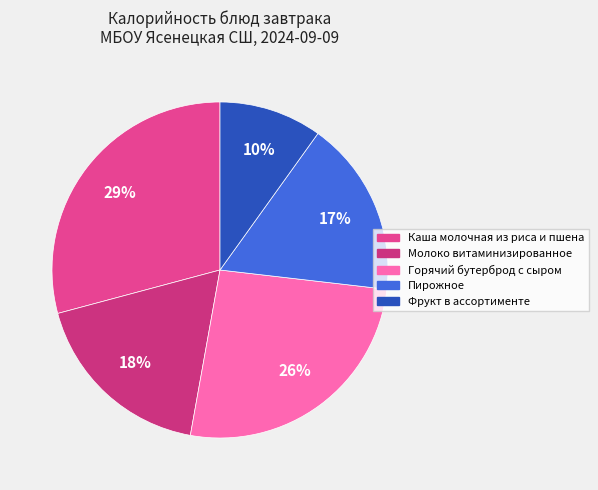

How many segments does this pie chart have?

5